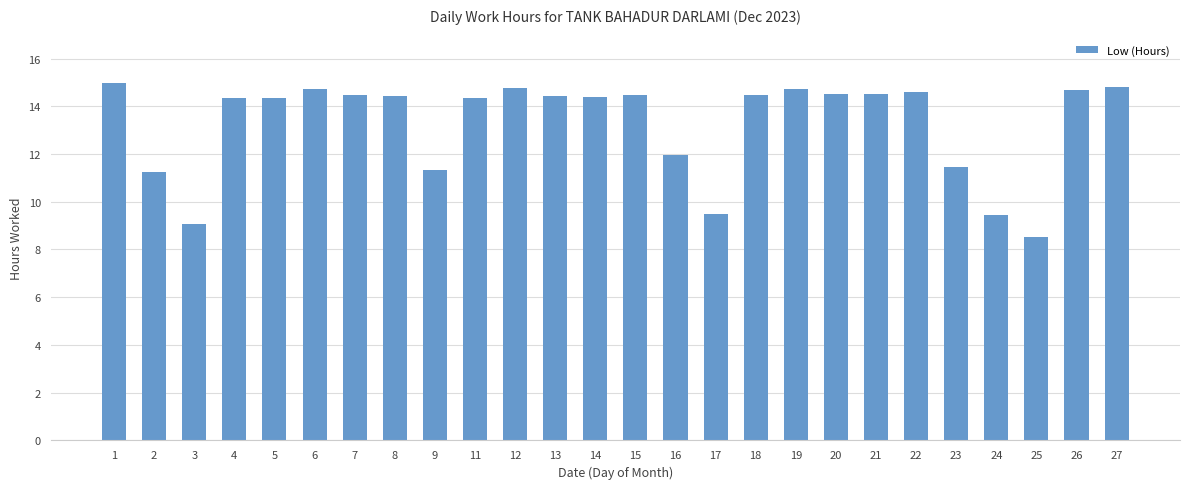

Which category has the lowest value across all series?

25